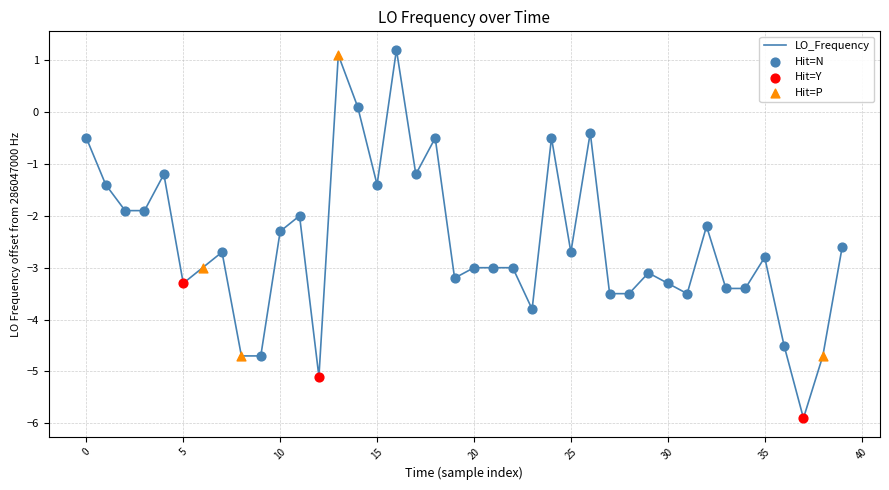

What is the minimum value shown in the chart?

-5.9